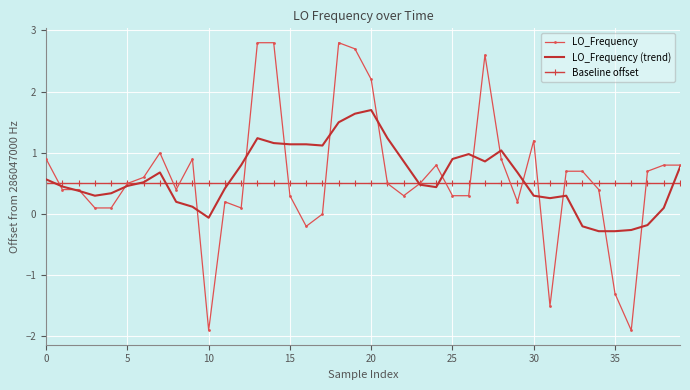

List the series in order of their peak value, highest first.

LO_Frequency, LO_Frequency (trend), Baseline offset